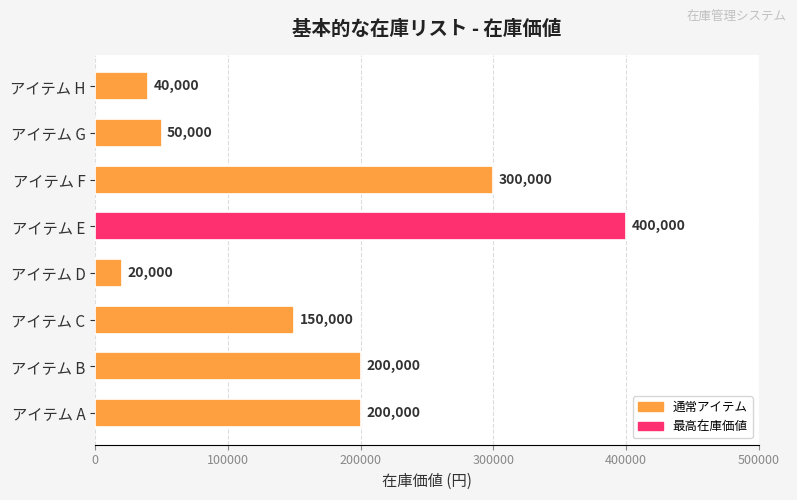

Reading bottom to top, extract all data points from this chart.

アイテム A=200000	アイテム B=200000	アイテム C=150000	アイテム D=20000	アイテム E=400000	アイテム F=300000	アイテム G=50000	アイテム H=40000